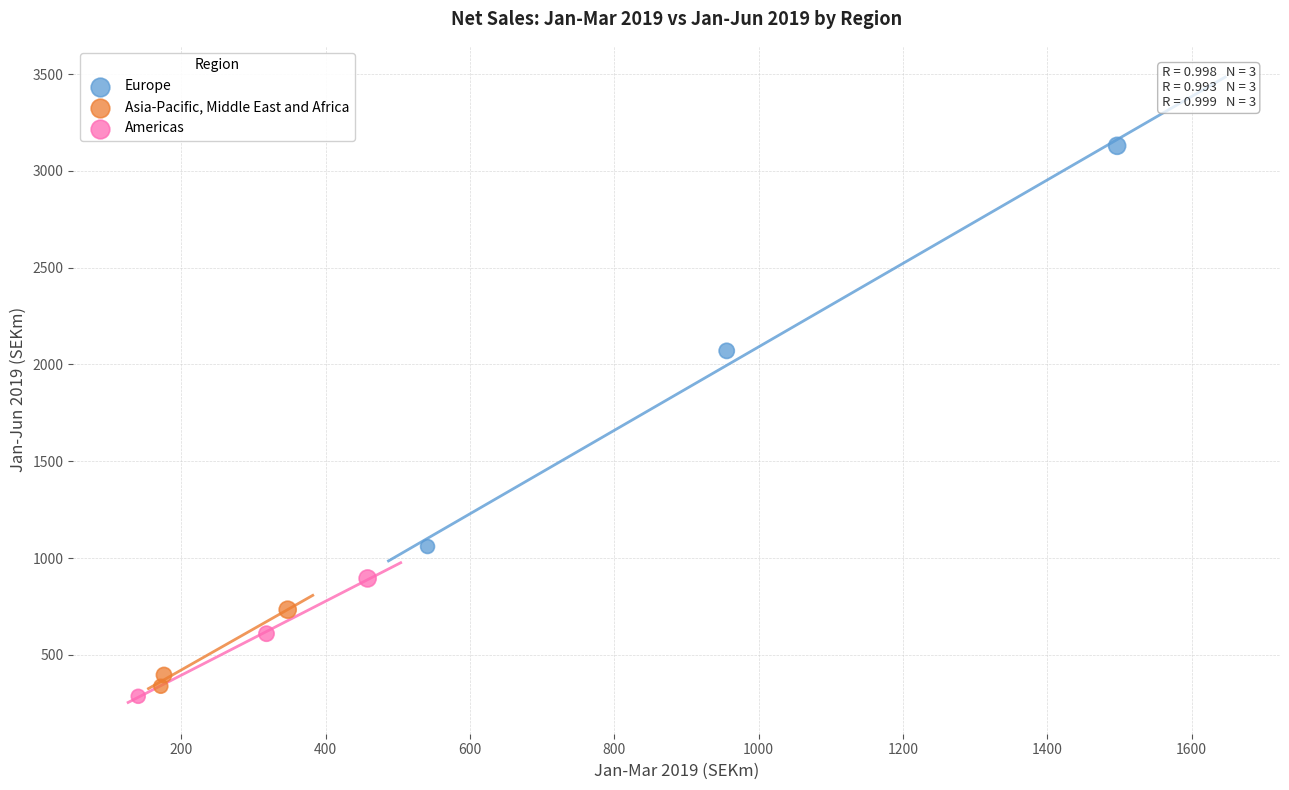

Which series has the widest spread of Y values?

Europe